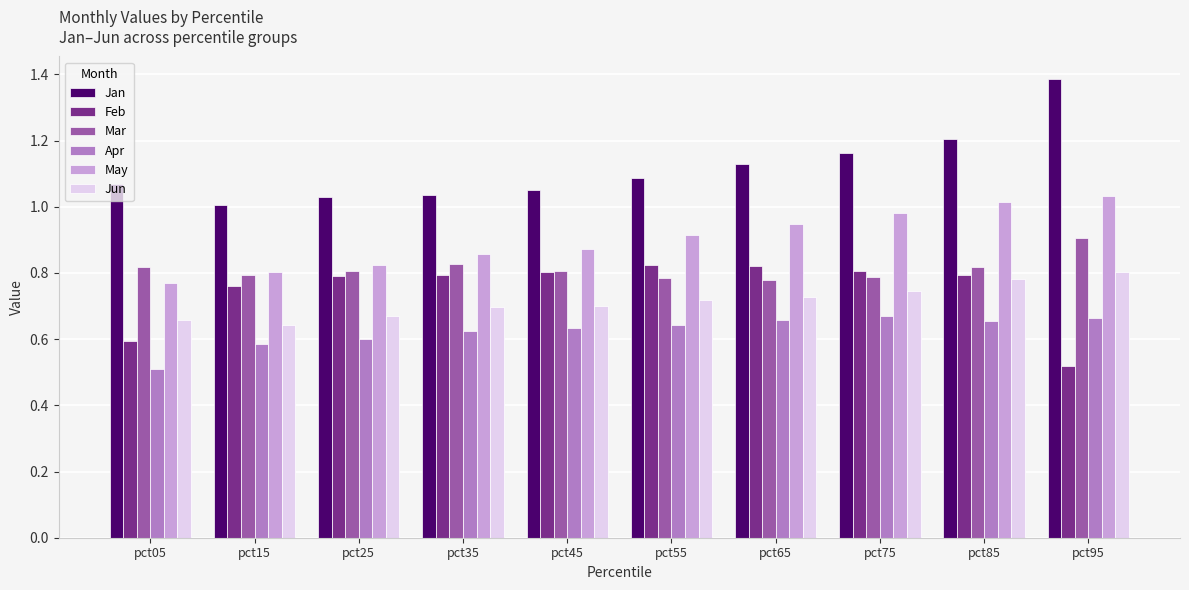

At which label is Apr closest to 0?

pct05